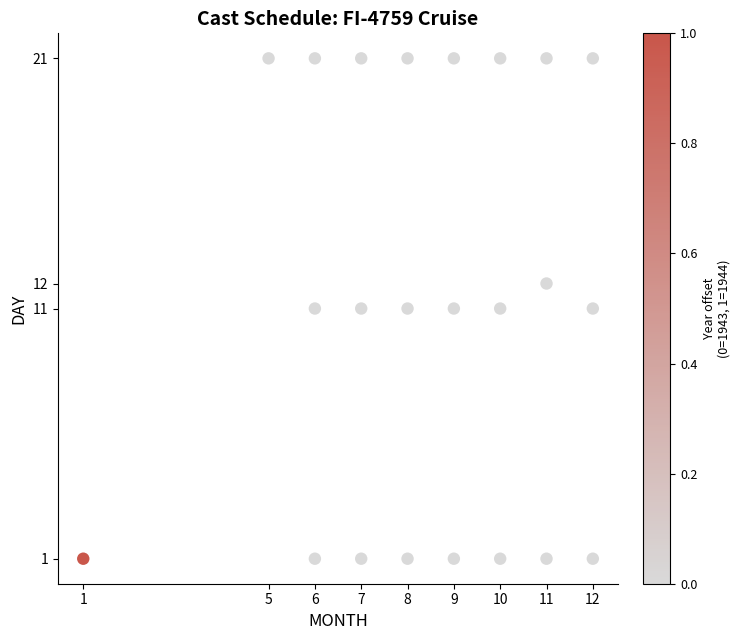

What is the range of X values (max minus min)?

11